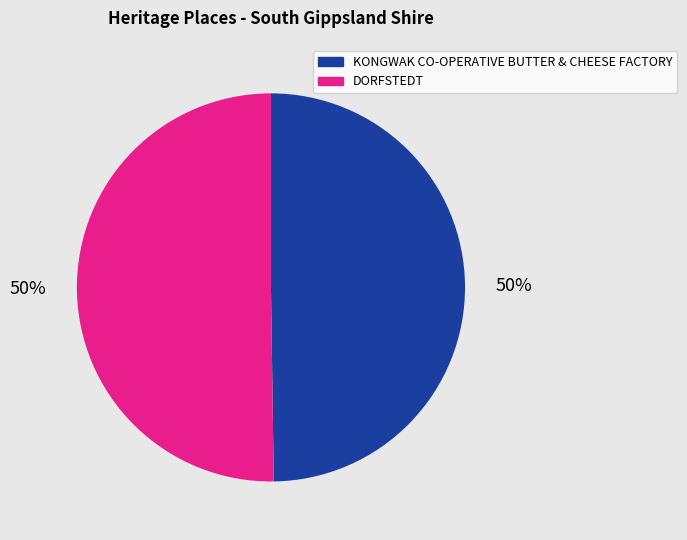

True or false: KONGWAK CO-OPERATIVE BUTTER & CHEESE FACTORY accounts for 50% of the total.

True